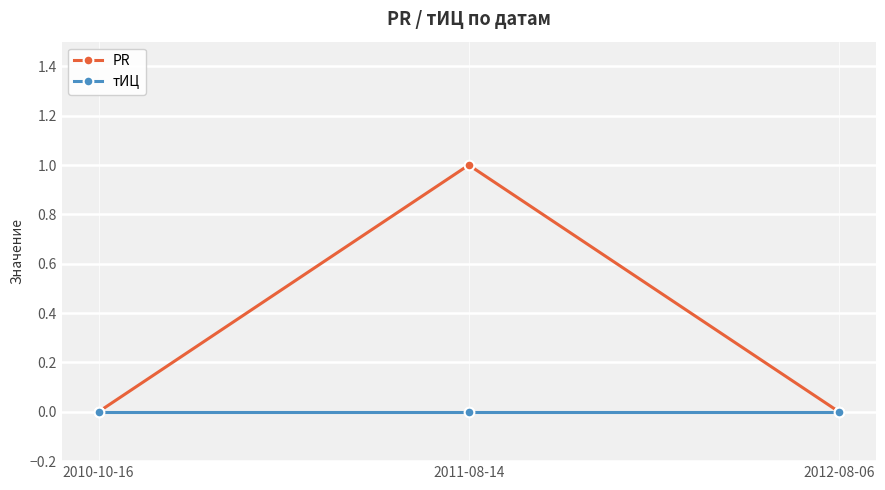

What is the difference between the maximum and second lowest values in the PR series?

1